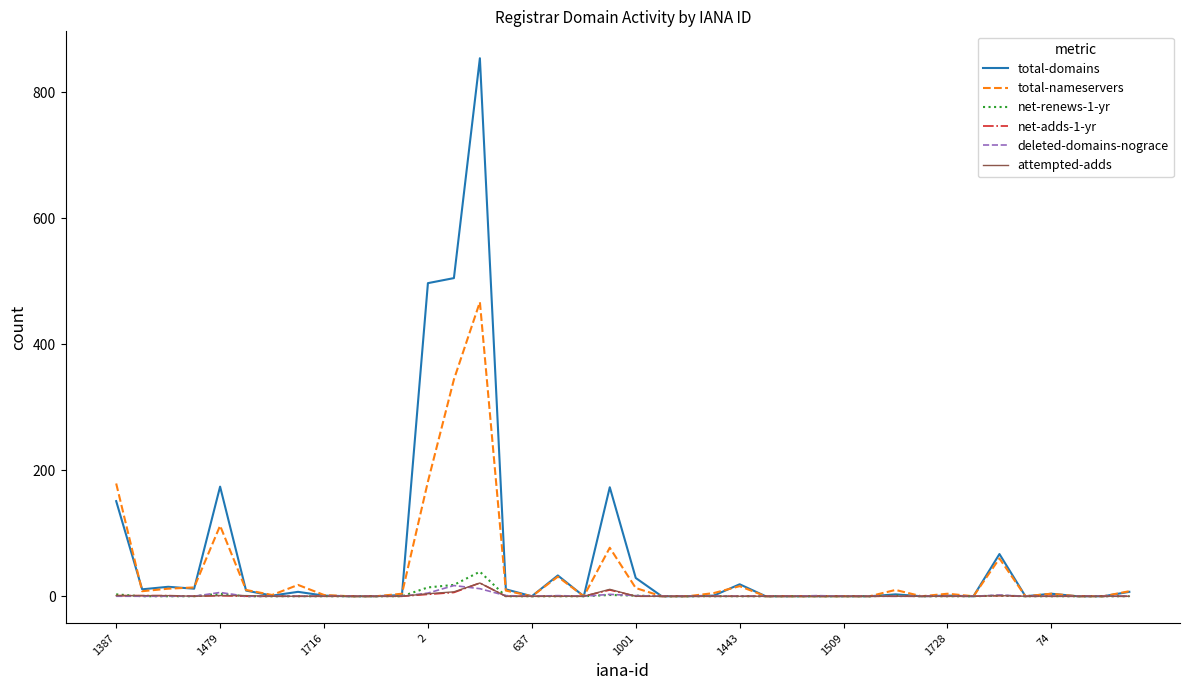

What is the difference between the maximum and minimum values in the deleted-domains-nograce series?

17